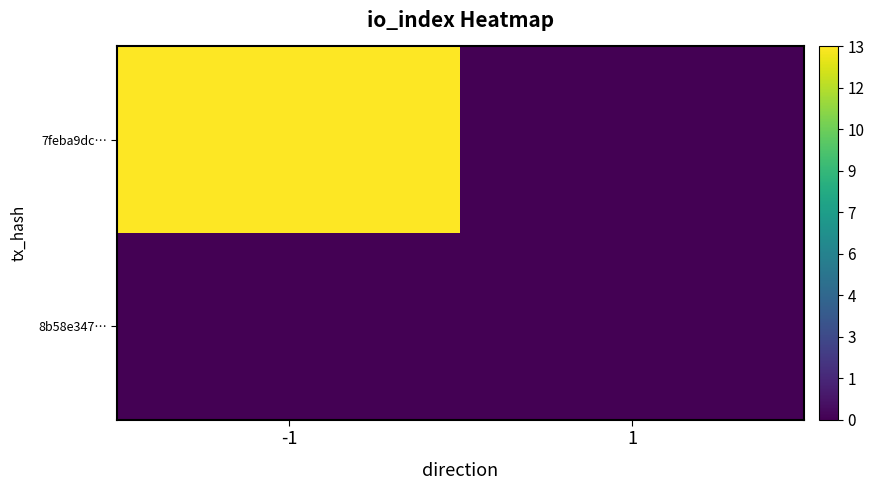

Reading left to right, extract all data points from this chart.

7feba9dc…: -1=13	1=0
8b58e347…: -1=0	1=0